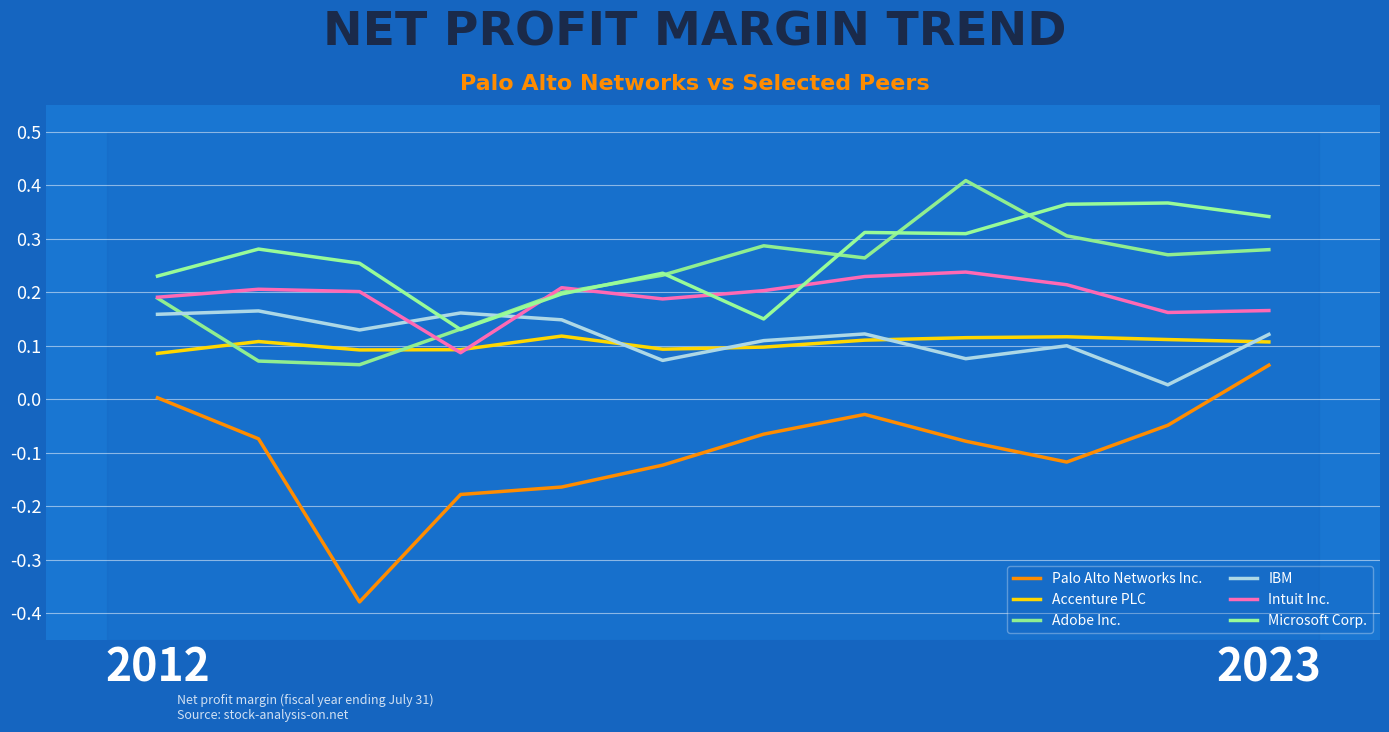

What is the smallest value displayed?

-0.4